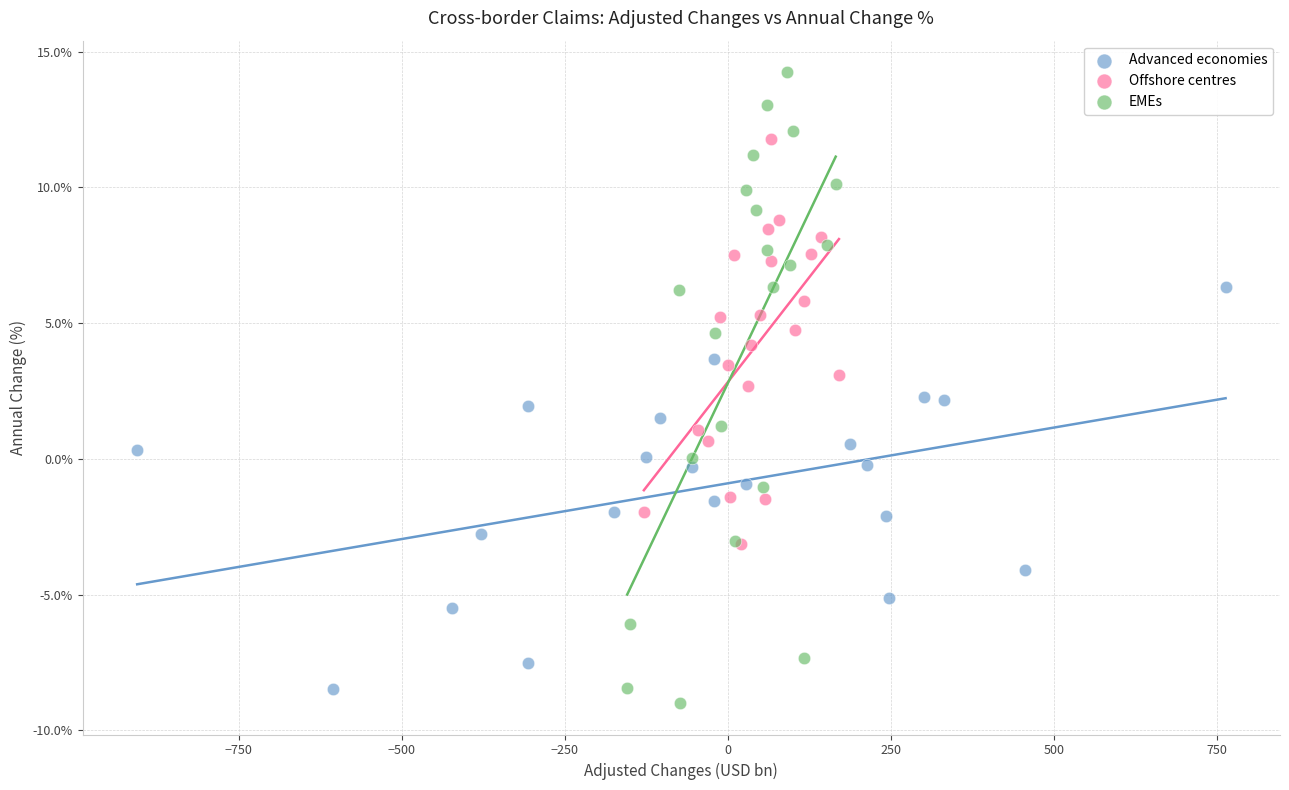

Which series contains the lowest Y value?

EMEs